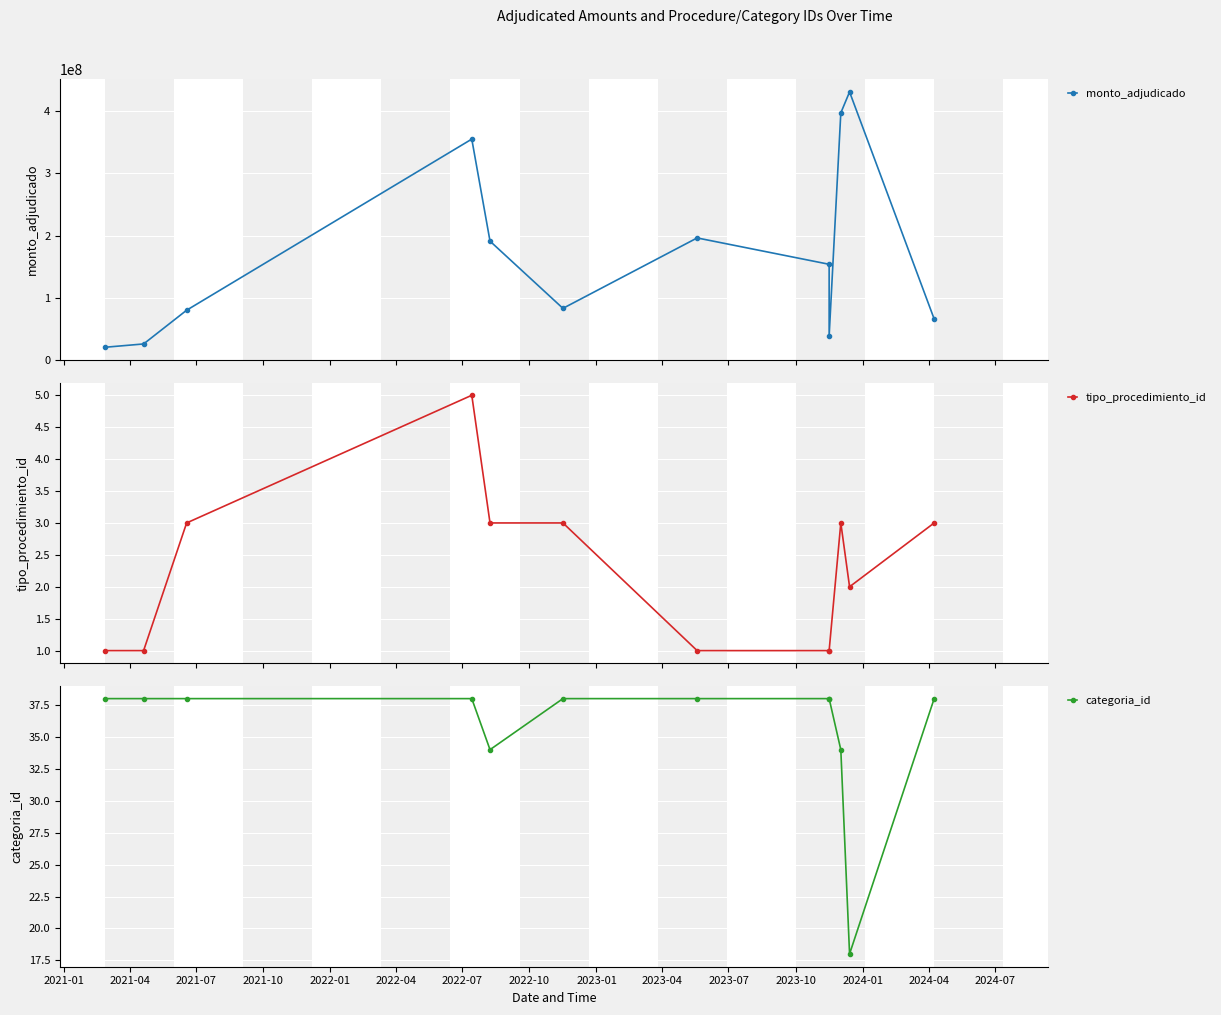

True or false: categoria_id has a value of 16 at 2023-01.

False